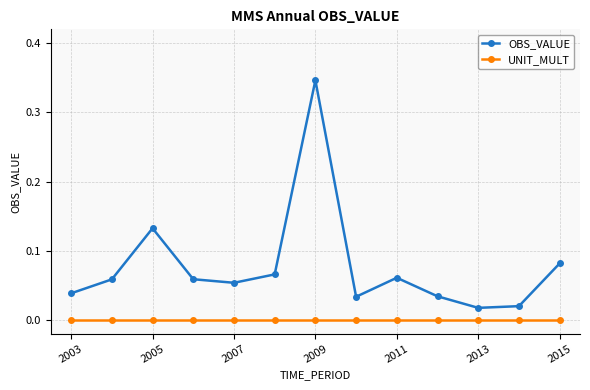

Which series has the largest total across all categories?

OBS_VALUE